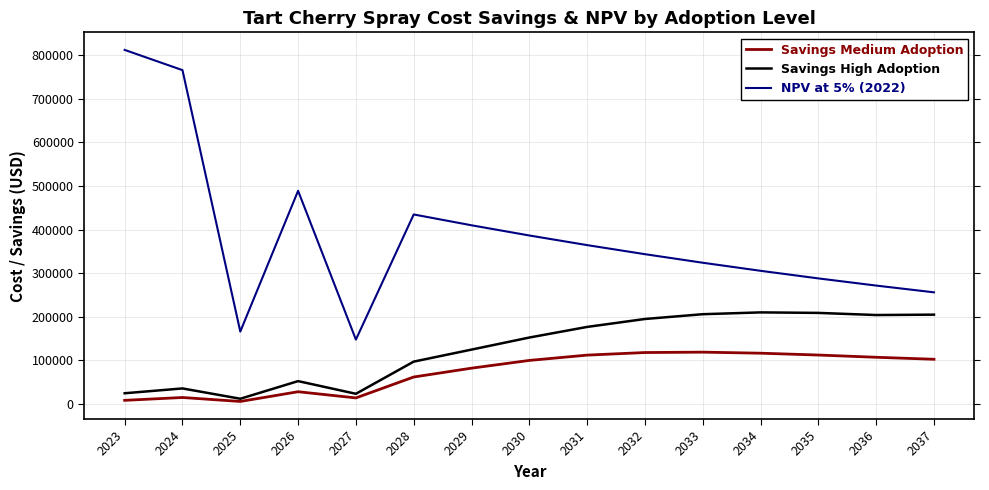

How many values in the Savings High Adoption series exceed 152260?

8